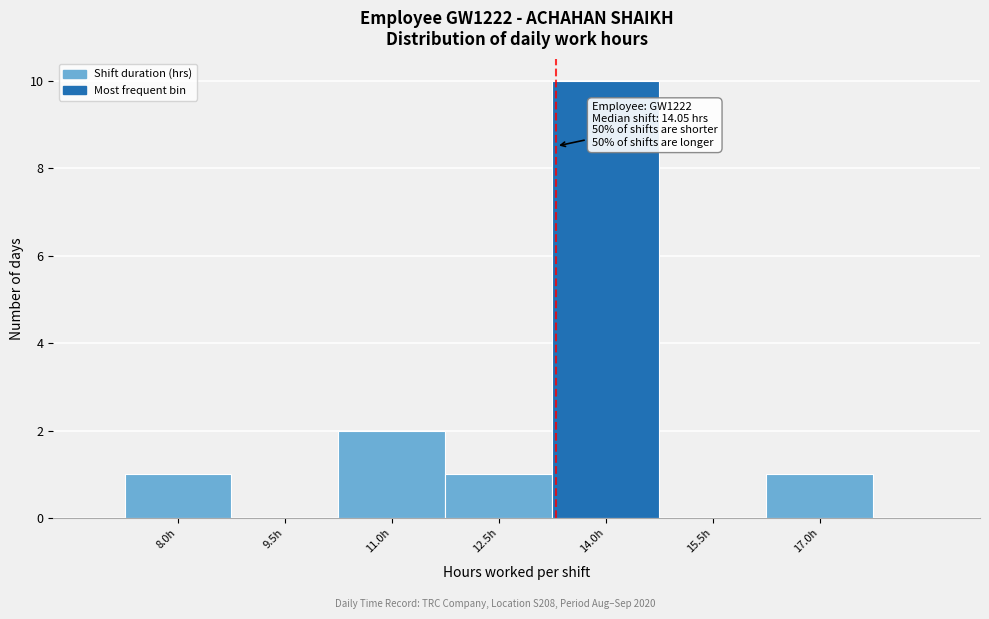

Reading left to right, extract all data points from this chart.

8.0h=1	9.5h=0	11.0h=2	12.5h=1	14.0h=10	15.5h=0	17.0h=1